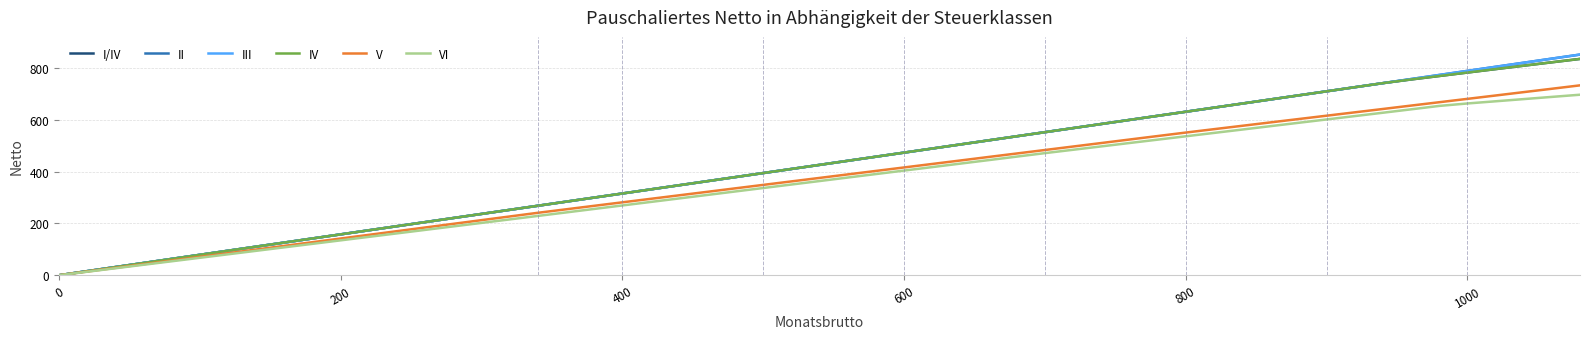

Does the chart display data point markers on the line(s)?

No